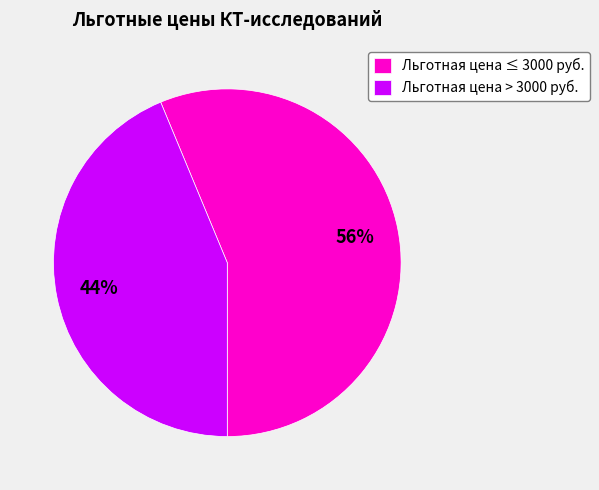

Which category has the smallest portion of the pie?

Льготная цена > 3000 руб.